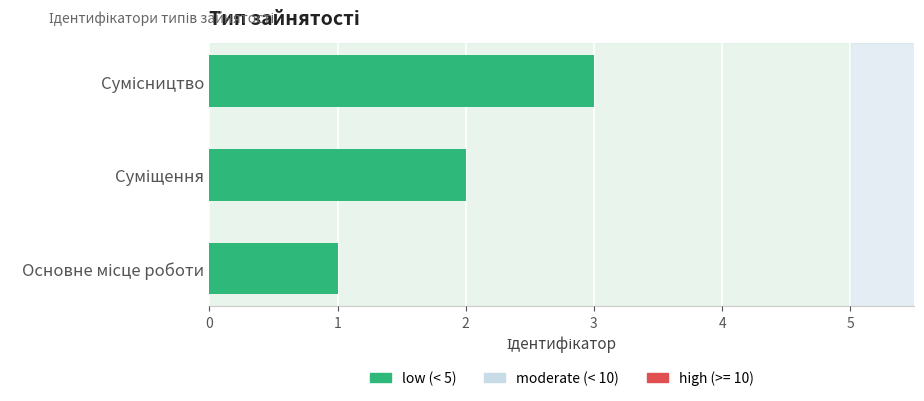

What is the greatest value displayed?

3